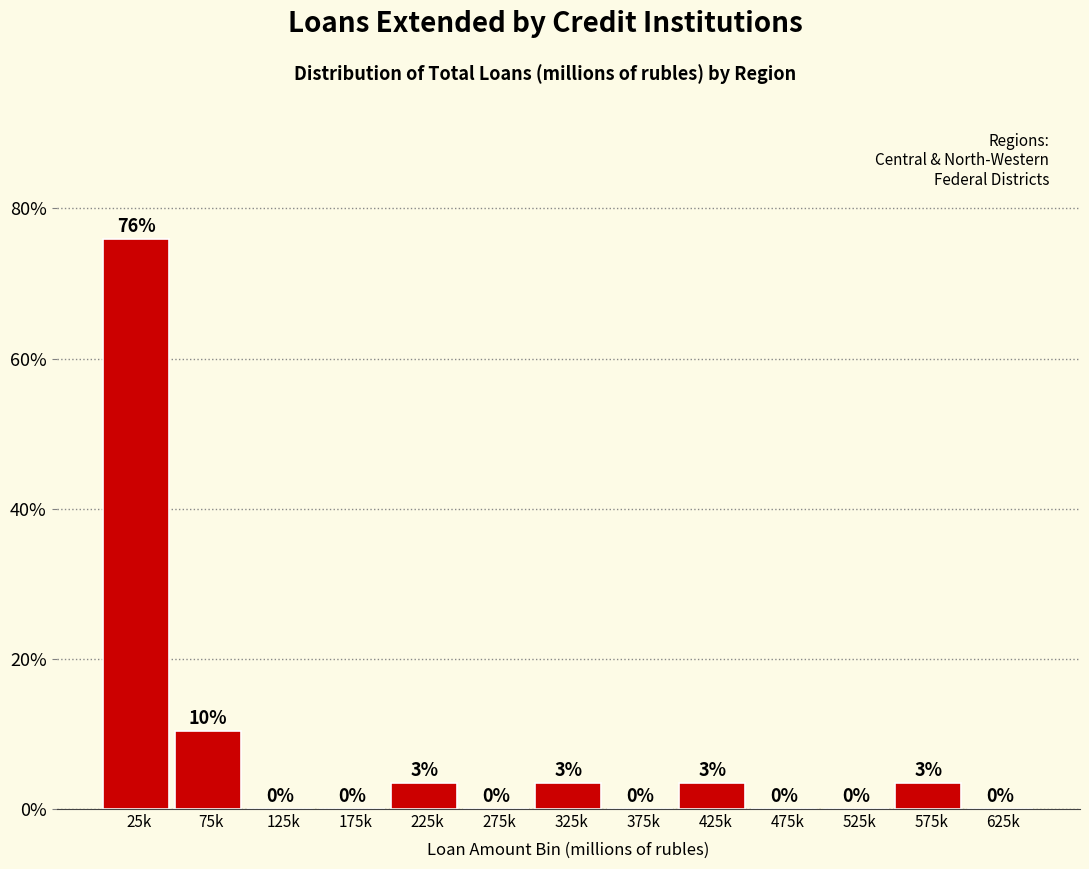

True or false: the data shows -46.7 at 175k.

False